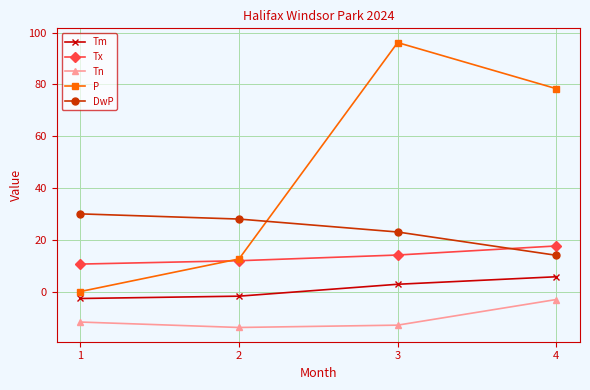

Which series has the widest spread of values?

P